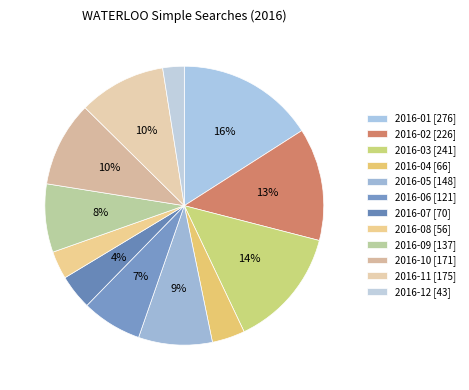

Is there a majority slice in this chart?

No